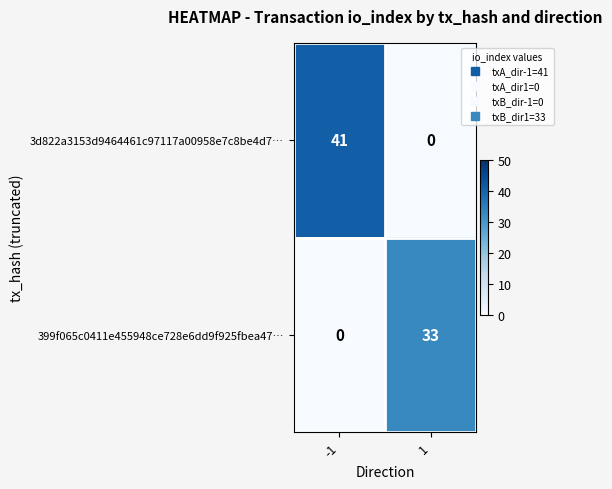

Which series has the widest spread of values?

3d822a3153d9464461c97117a00958e7c8be4d7…